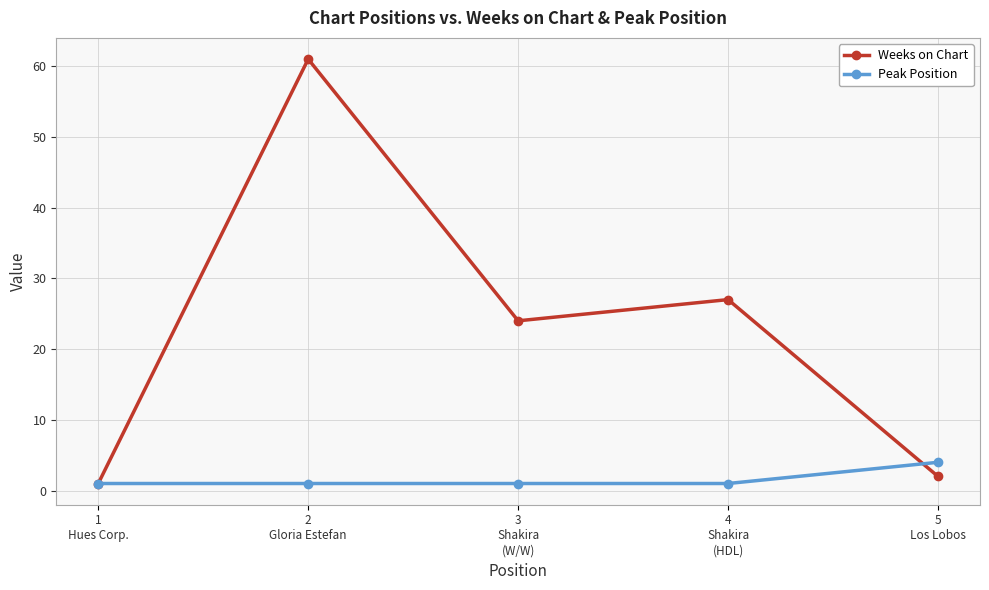

Reading left to right, transcribe all the data shown in this chart.

Weeks on Chart: 1	61	24	27	2
Peak Position: 1	1	1	1	4